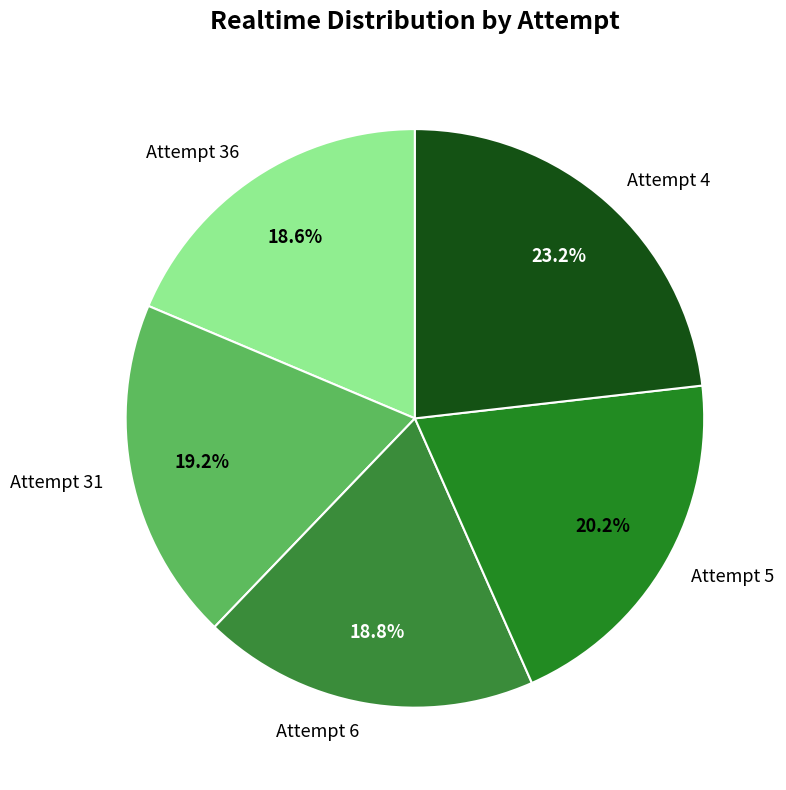

The Attempt 5 slice represents 14% of the pie. True or false?

False